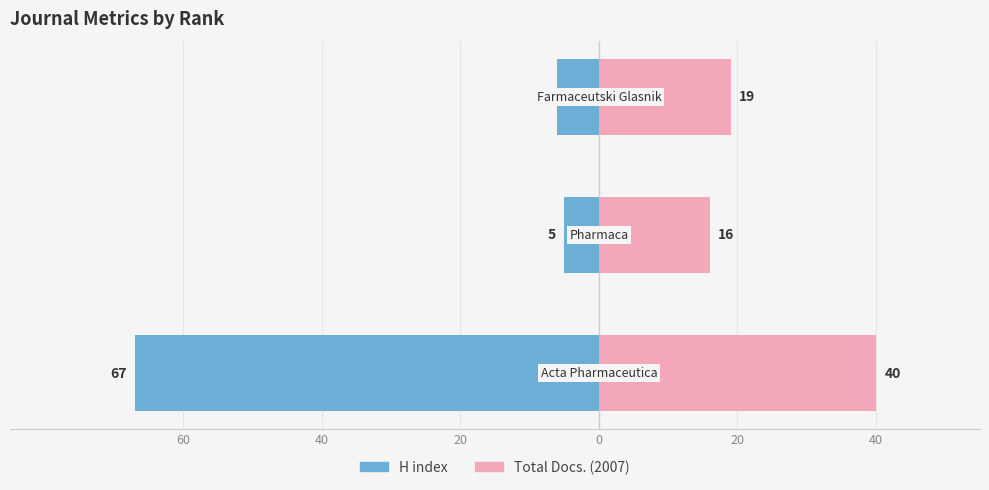

At 20, list the series in order from largest to smallest.

Total Docs. (2007), H index